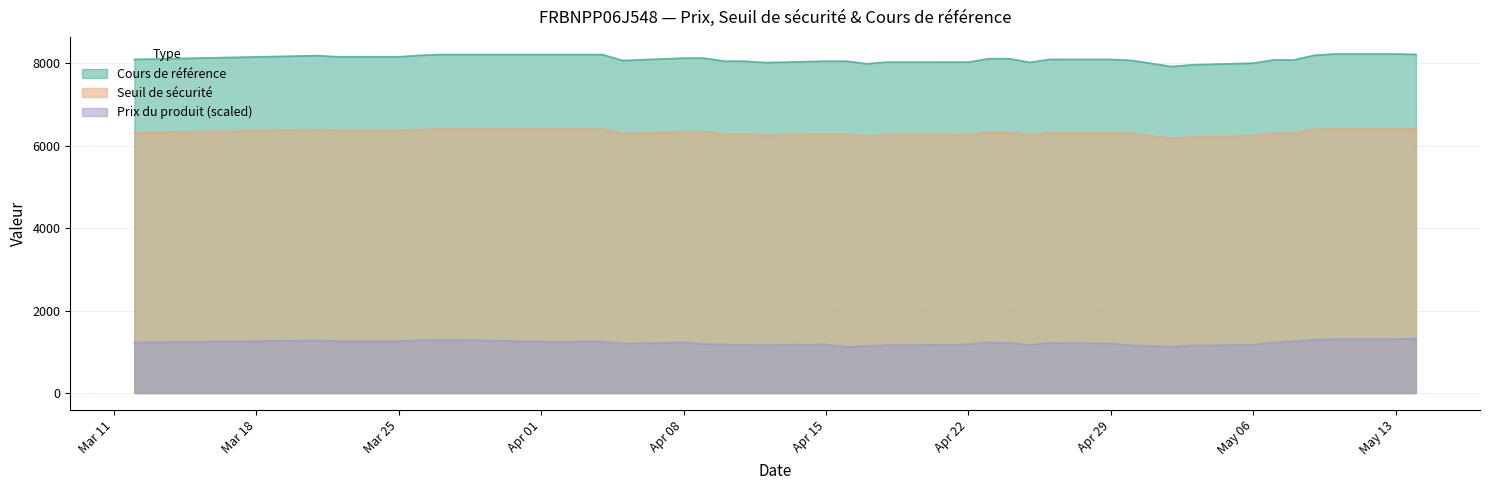

What are all the series names shown in the legend?

Cours de référence, Seuil de sécurité, Prix du produit (scaled)